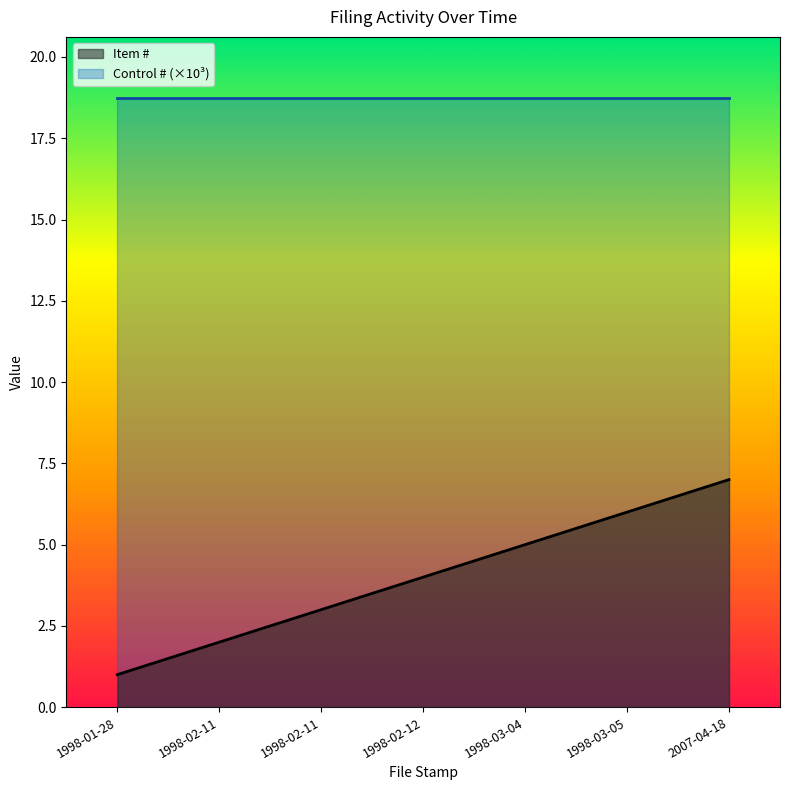

Rank the categories by value from lowest to highest.

1998-01-28, 1998-02-11, 1998-02-11, 1998-02-12, 1998-03-04, 1998-03-05, 2007-04-18